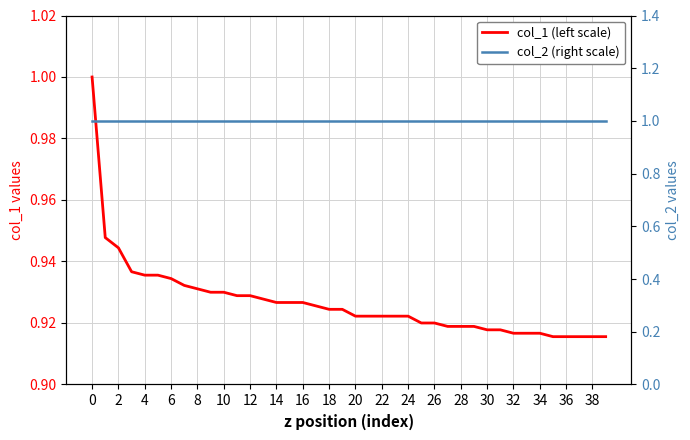

Reading left to right, extract all data points from this chart.

col_1 (left scale): 1.0	0.9	0.9	0.9	0.9	0.9	0.9	0.9	0.9	0.9	0.9	0.9	0.9	0.9	0.9	0.9	0.9	0.9	0.9	0.9	0.9	0.9	0.9	0.9	0.9	0.9	0.9	0.9	0.9	0.9	0.9	0.9	0.9	0.9	0.9	0.9	0.9	0.9	0.9	0.9
col_2 (right scale): 1.0	1.0	1.0	1.0	1.0	1.0	1.0	1.0	1.0	1.0	1.0	1.0	1.0	1.0	1.0	1.0	1.0	1.0	1.0	1.0	1.0	1.0	1.0	1.0	1.0	1.0	1.0	1.0	1.0	1.0	1.0	1.0	1.0	1.0	1.0	1.0	1.0	1.0	1.0	1.0